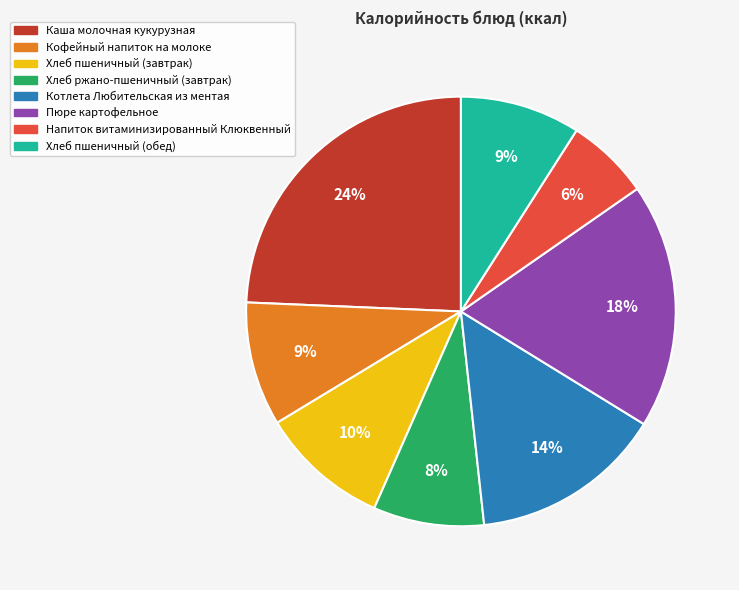

Count the number of slices in the pie.

8